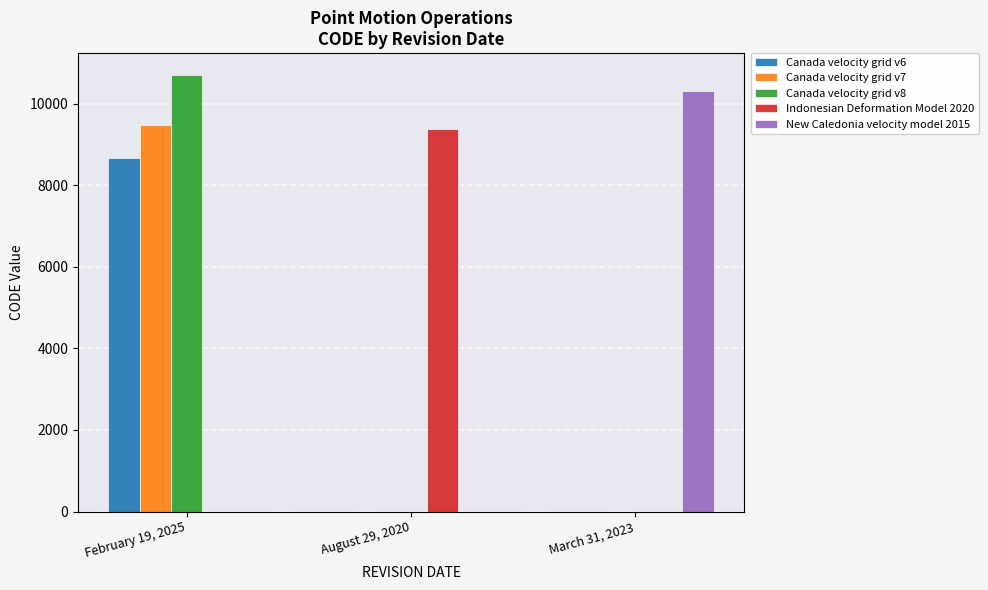

Which series has the widest spread of values?

Canada velocity grid v8